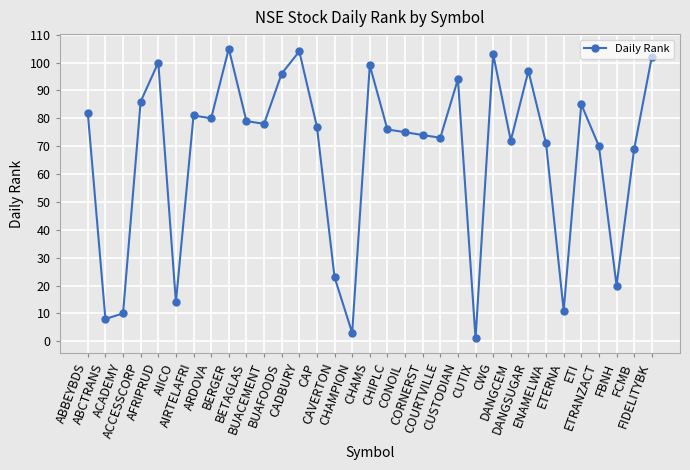

Read the value at CHAMS, to the nearest 50.

100